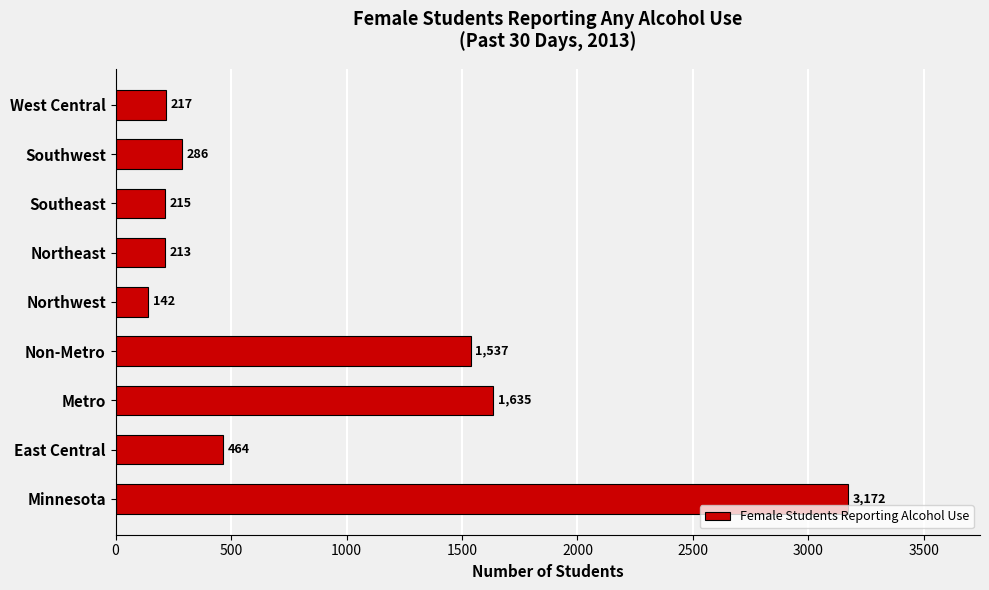

The chart shows a value of 464 at East Central. True or false?

True